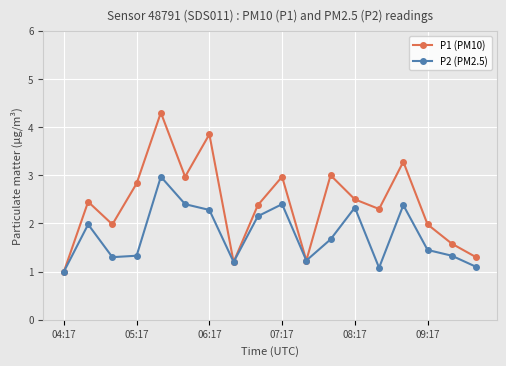

Count the number of categories in the chart.

18